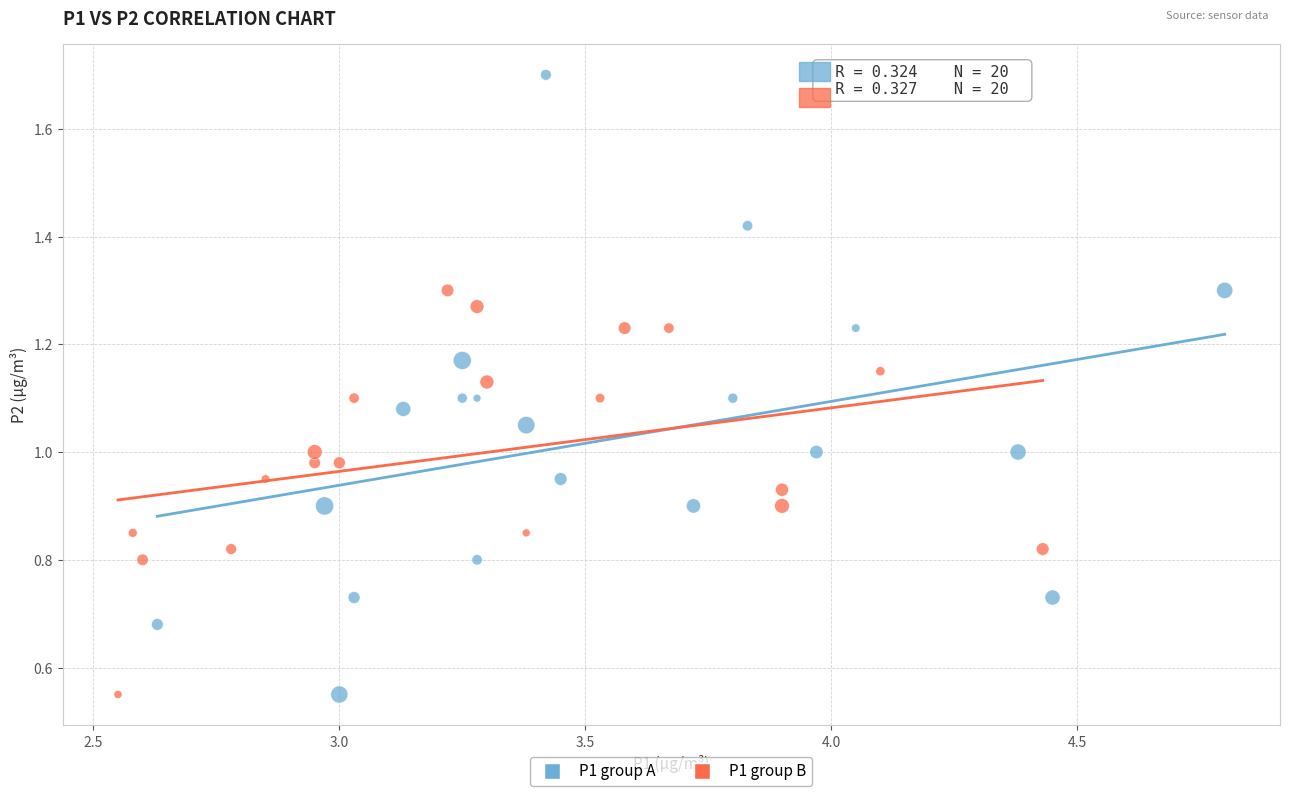

Which series contains the highest Y value?

P1 group A